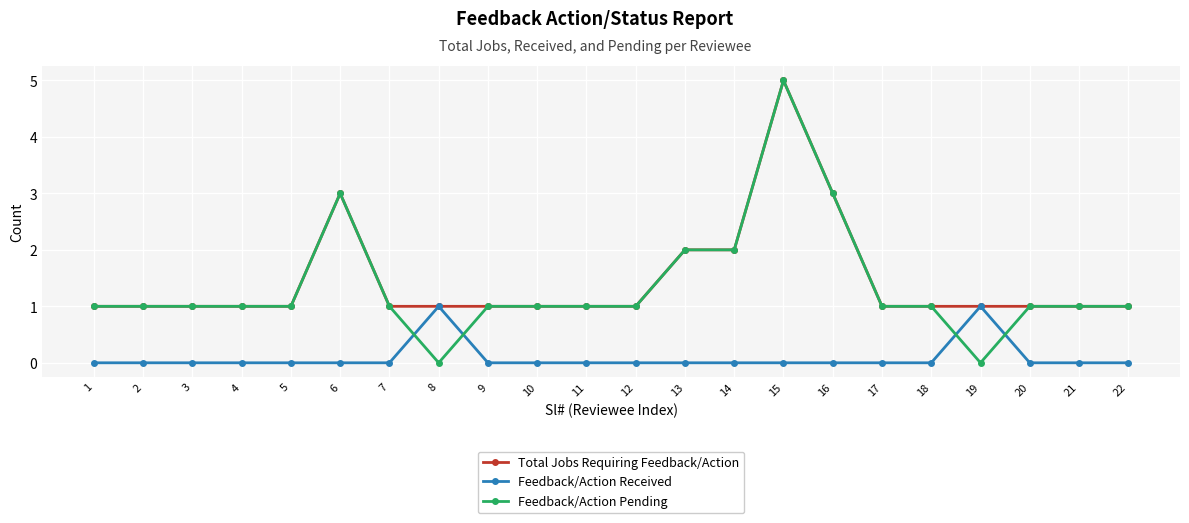

Which series has the widest spread of values?

Feedback/Action Pending